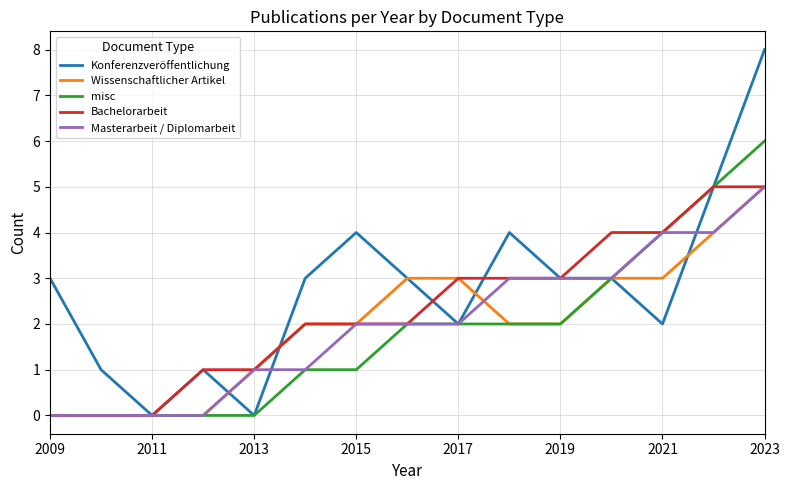

Which series has the widest spread of values?

Konferenzveröffentlichung